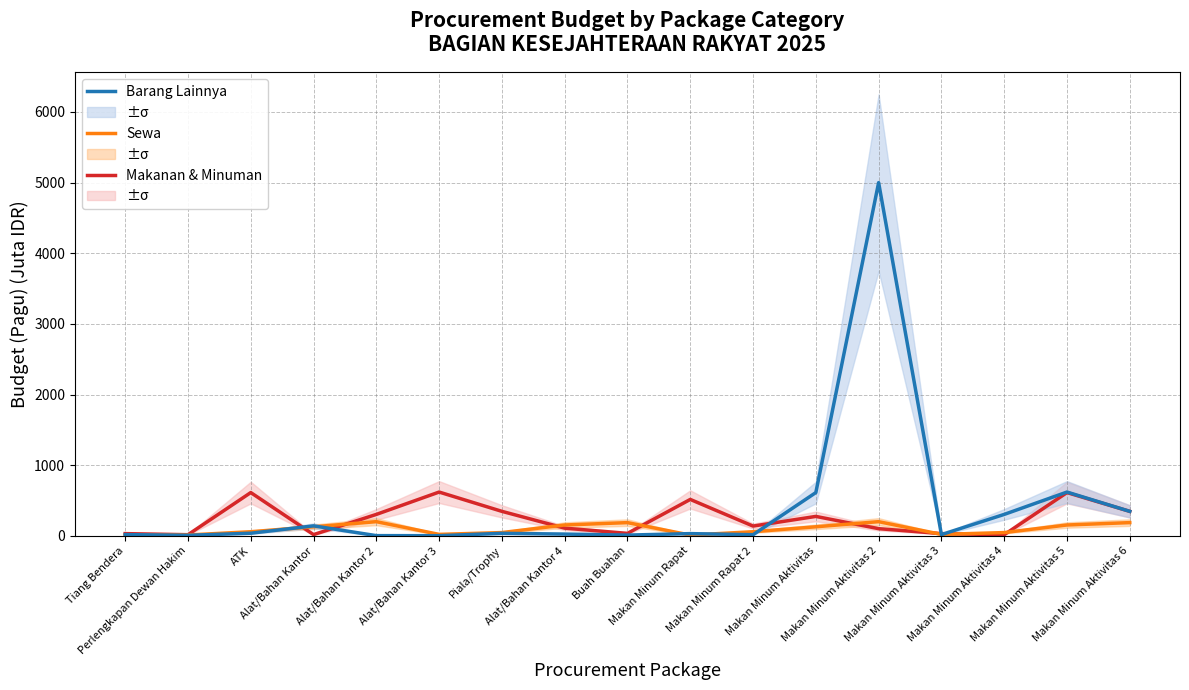

Where does the Sewa series first go above 57?

ATK